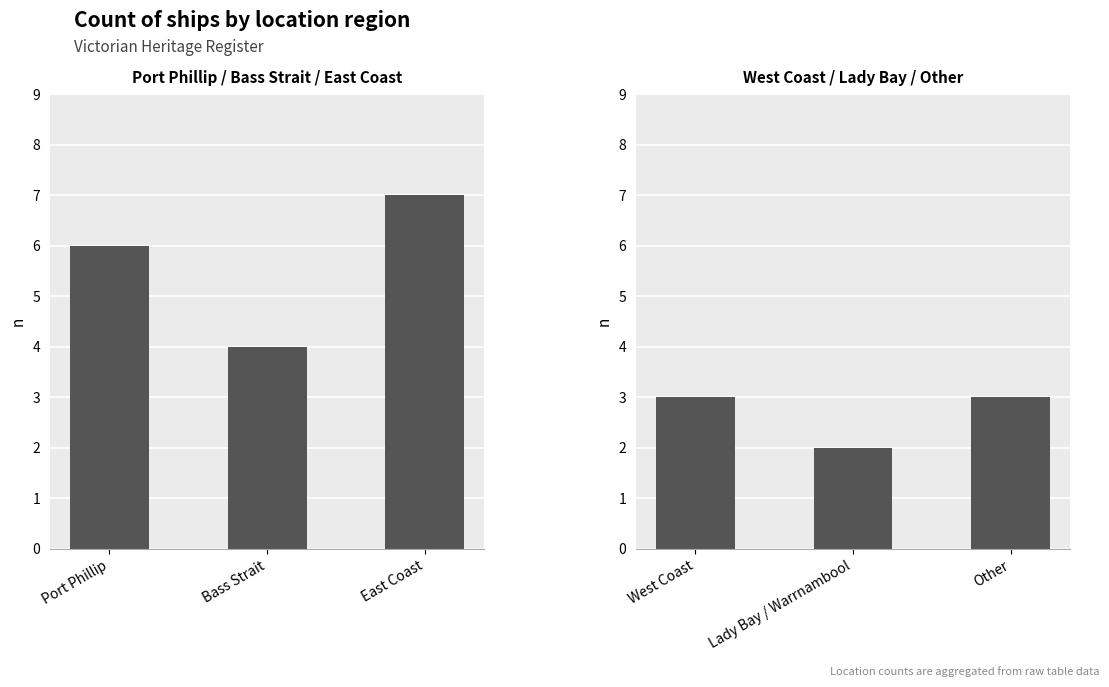

What is the maximum value shown in the chart?

7